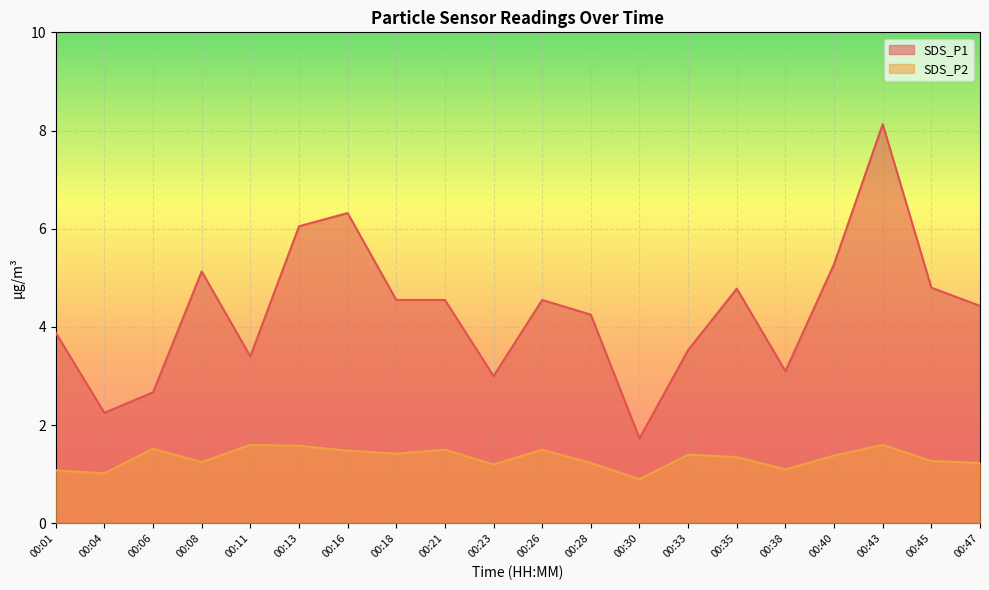

What is the total value across all series at 00:35?

6.1